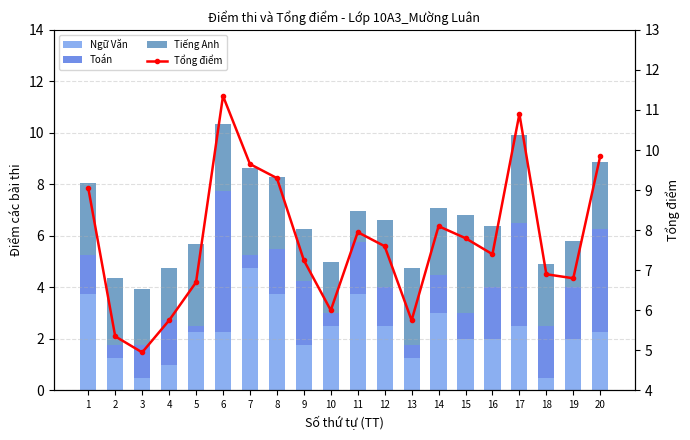

Rank the series by their maximum value, from lowest to highest.

Tiếng Anh, Ngữ Văn, Toán, Tổng điểm